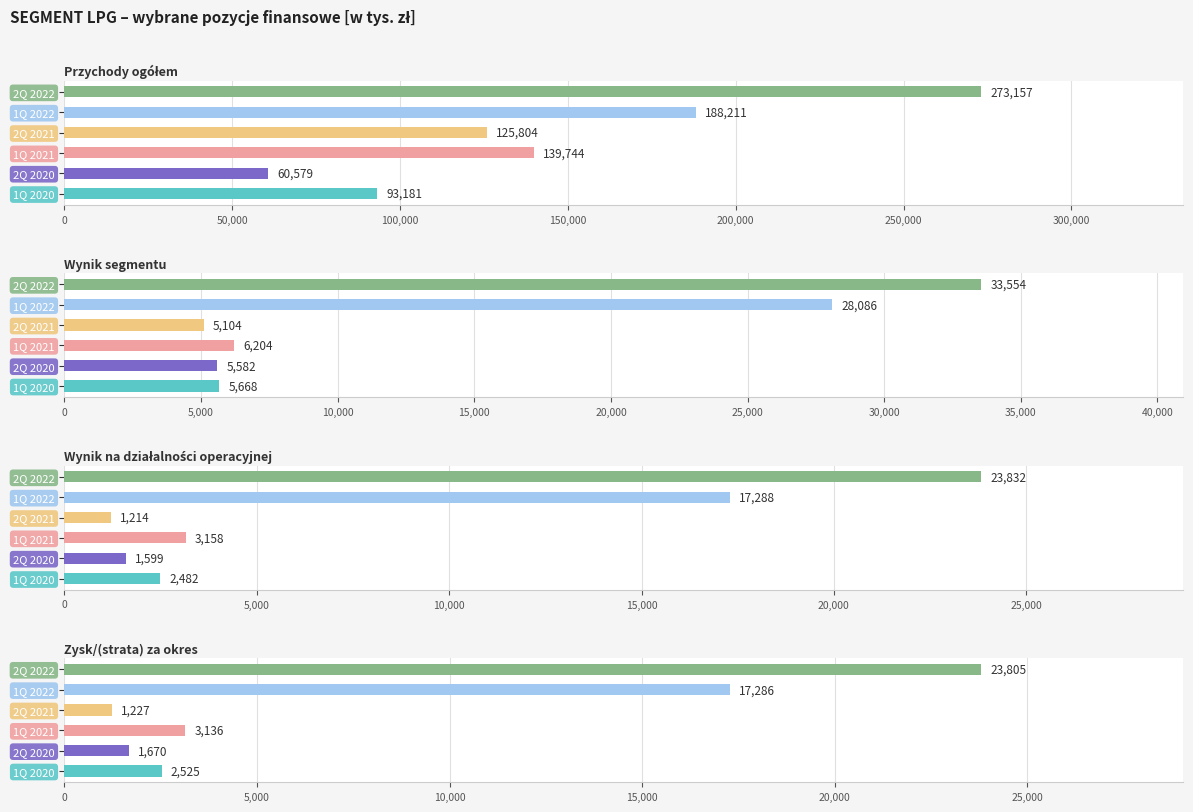

Rank the series at 2Q 2022 from lowest to highest value.

Zysk/(strata) za okres, Wynik na działalności operacyjnej, Wynik segmentu, Przychody ogółem